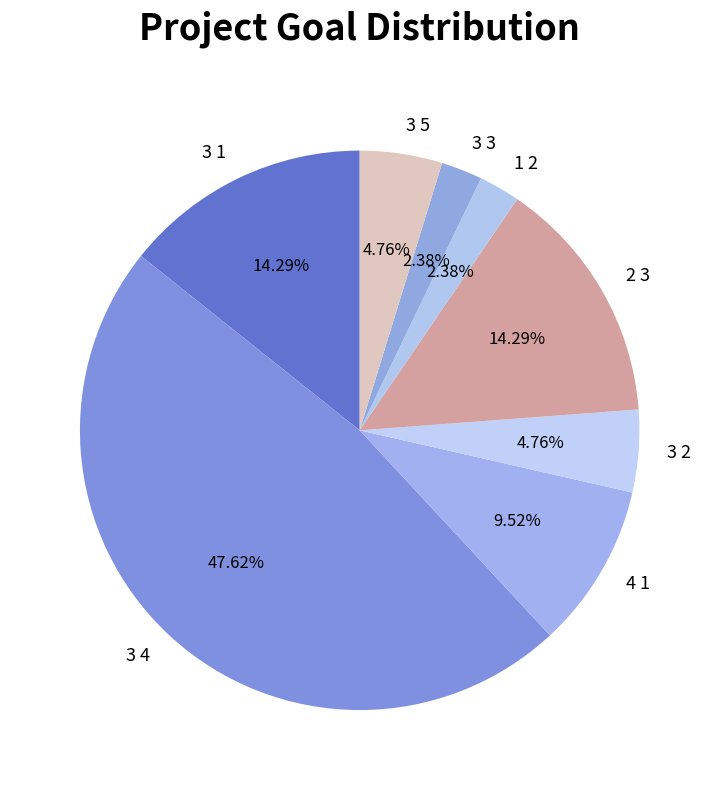

To the nearest percent, what portion does 2 3 represent?

14%